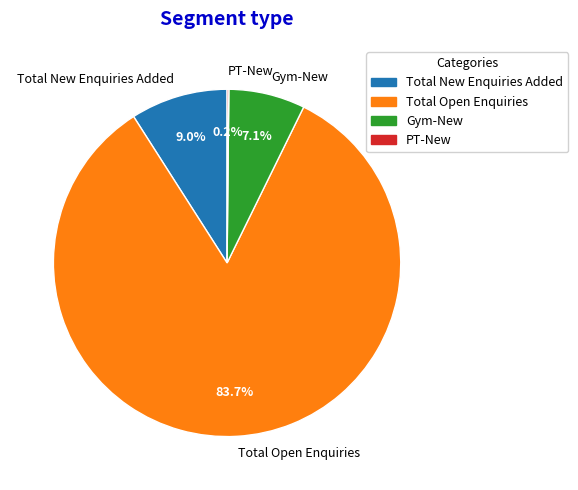

Do Gym-New and Total New Enquiries Added together represent more than half of the pie?

No